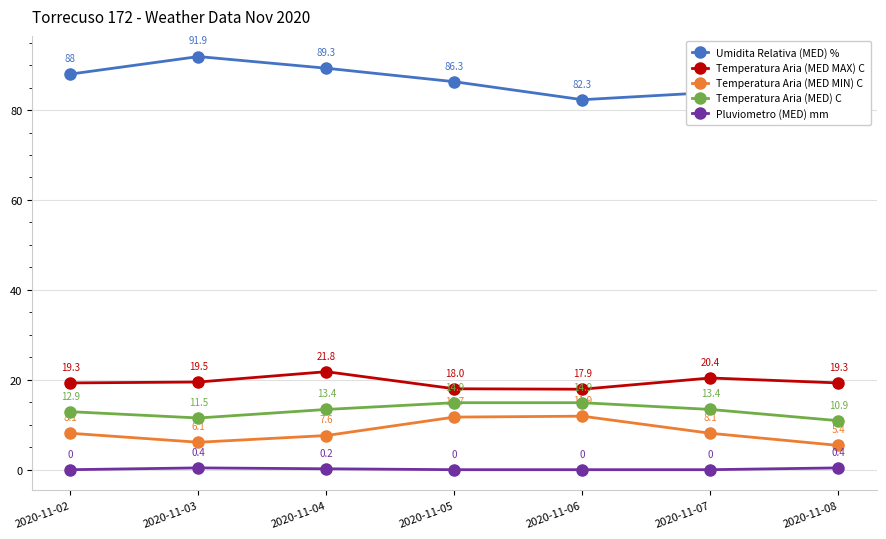

Reading left to right, transcribe all the data shown in this chart.

Umidita Relativa (MED) %: 88.0	91.9	89.3	86.3	82.3	83.9	89.8
Temperatura Aria (MED MAX) C: 19.3	19.5	21.8	18.0	17.9	20.4	19.3
Temperatura Aria (MED MIN) C: 8.1	6.1	7.6	11.7	11.9	8.1	5.4
Temperatura Aria (MED) C: 12.9	11.5	13.4	14.9	14.9	13.4	10.9
Pluviometro (MED) mm: 0.0	0.4	0.2	0.0	0.0	0.0	0.4